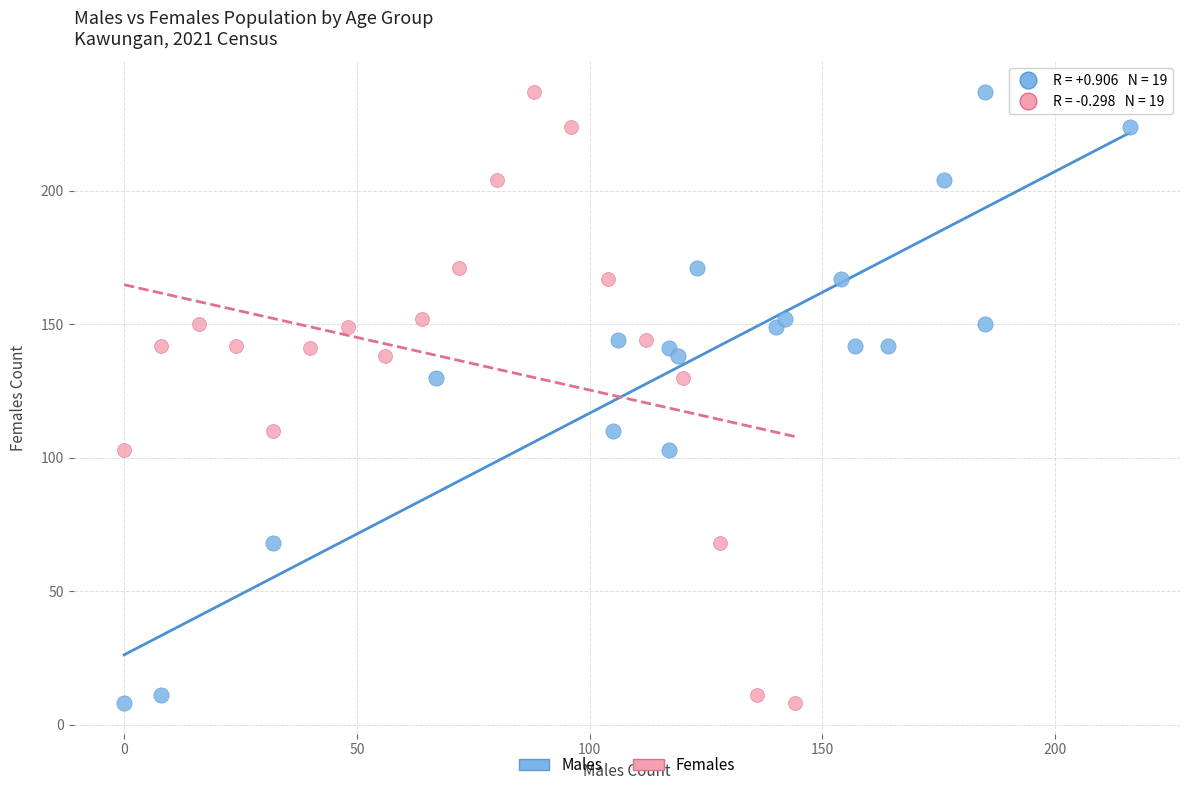

What are all the series names shown in the legend?

Males, Females